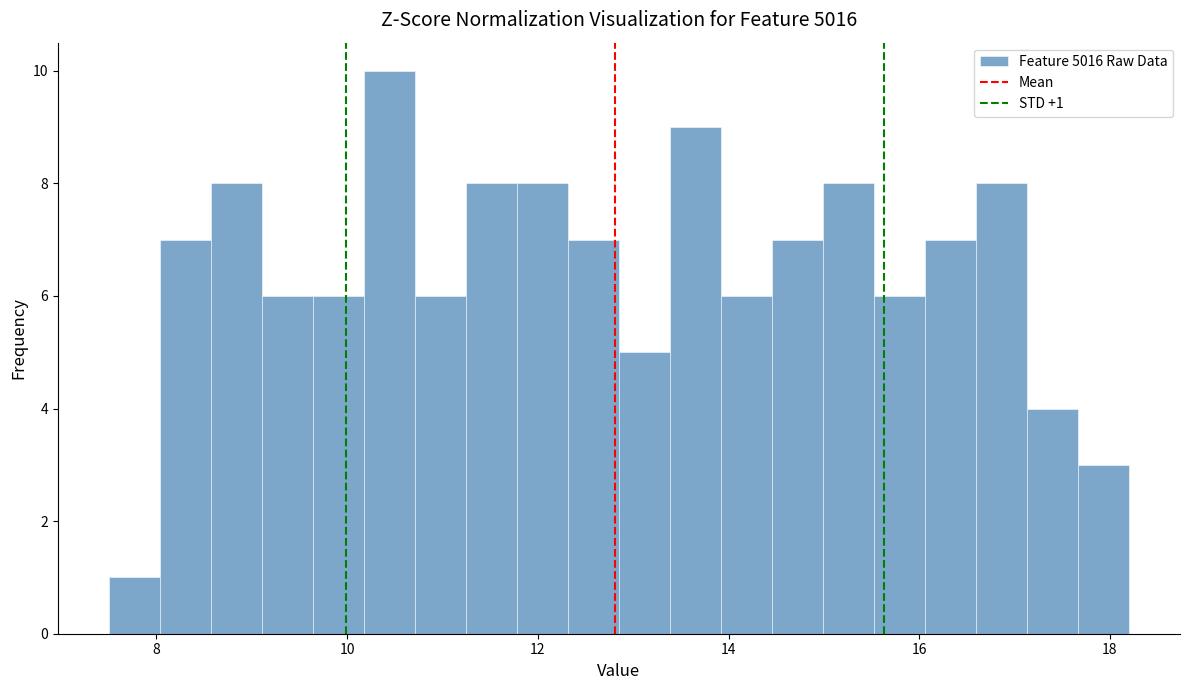

Around what value on the x-axis is the tallest bar? Give the approximate position of its centre, as read against the axis.

10.4